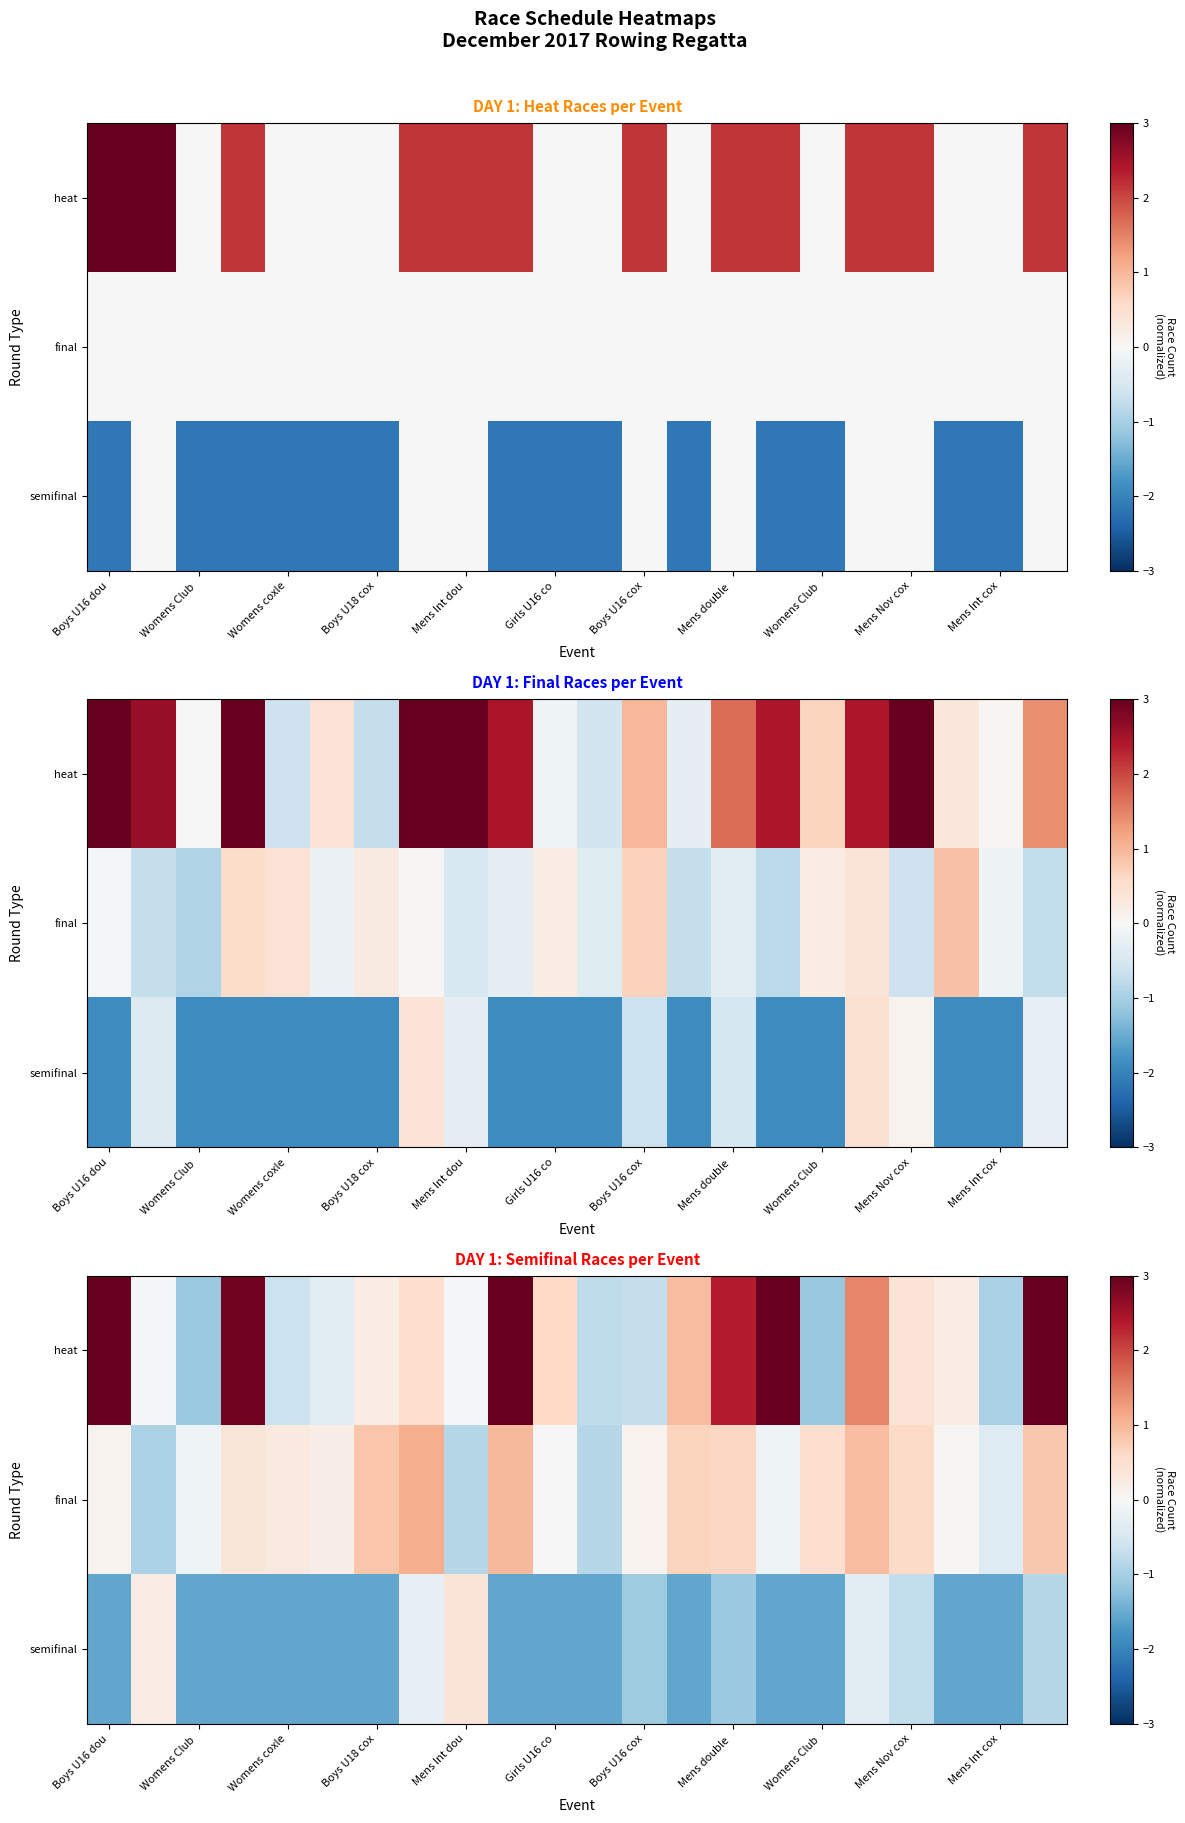

At which label does row_1 first exceed 0?

Boys U16 dou